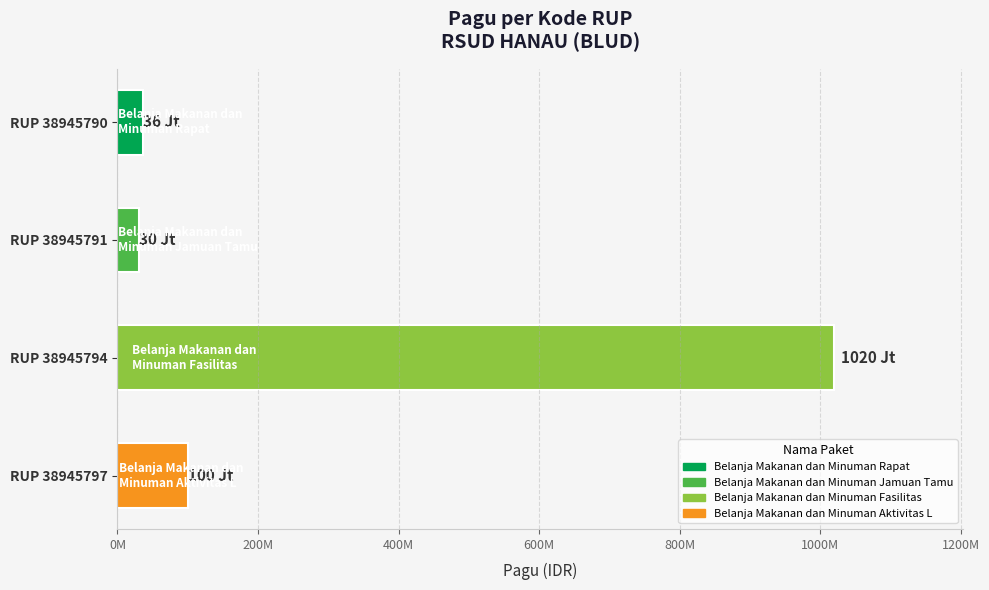

Are the bars horizontal?

Yes